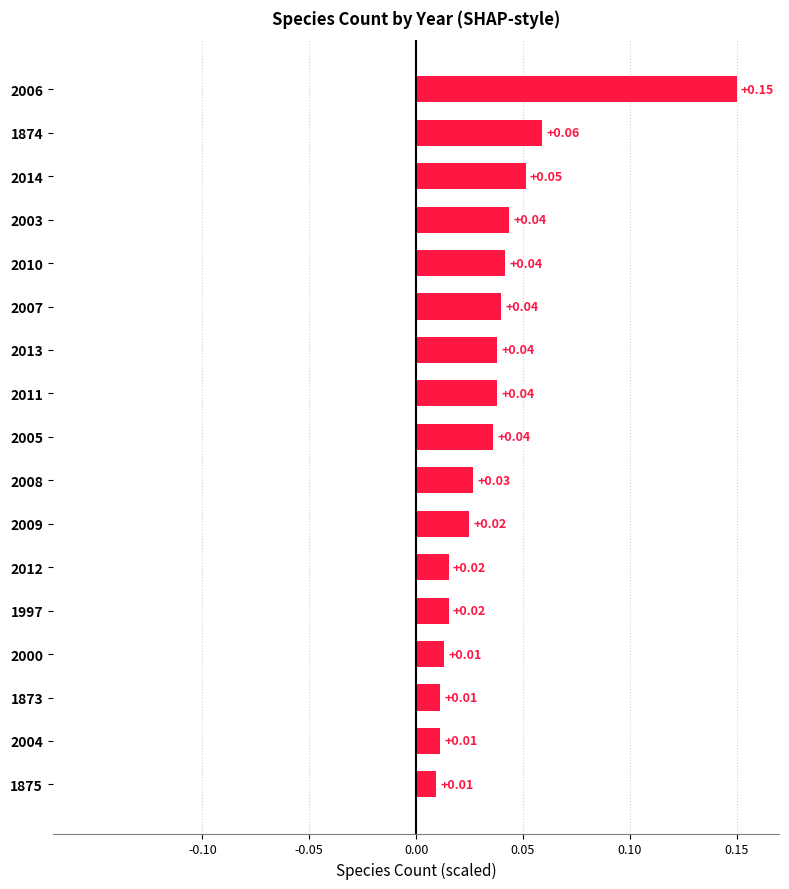

Which category has the highest value across all series?

2006